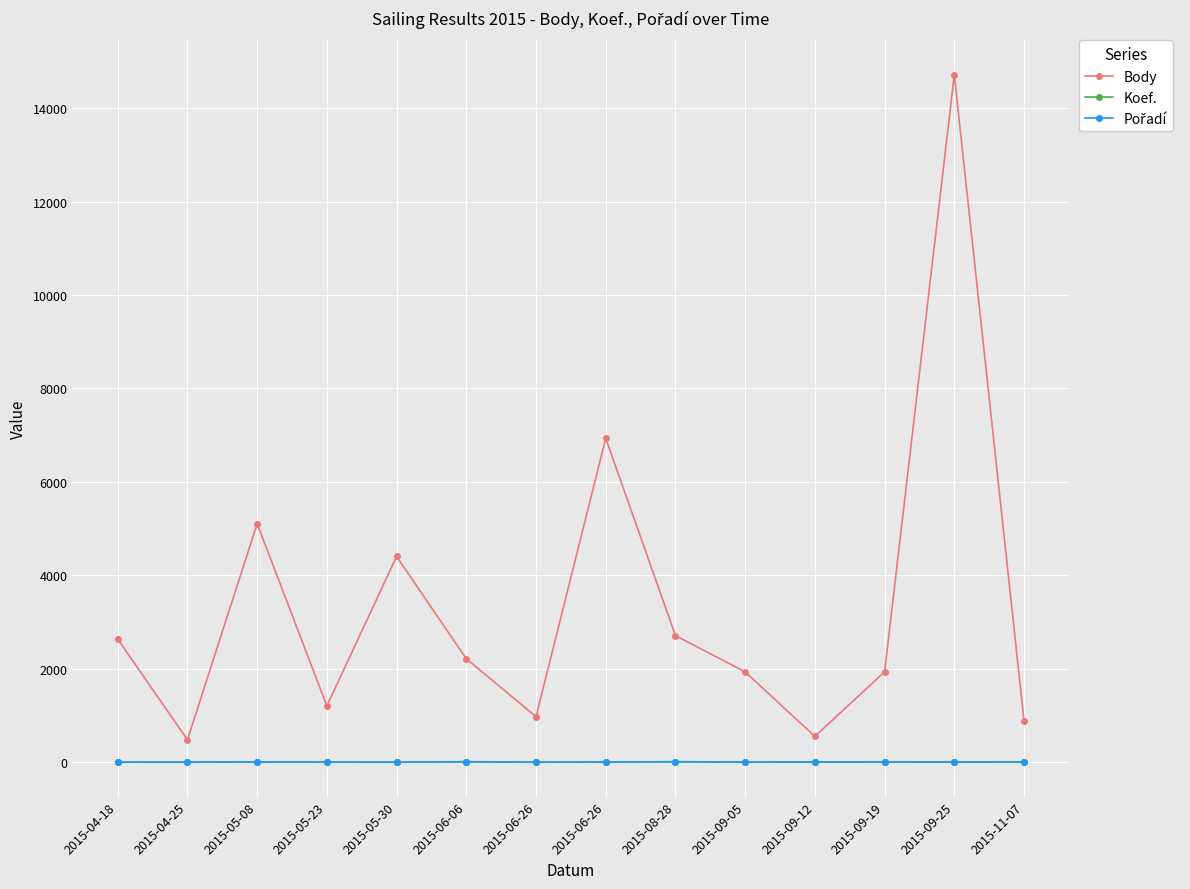

In Body, how many points are lower than both neighbors (excluding endpoints)?

4